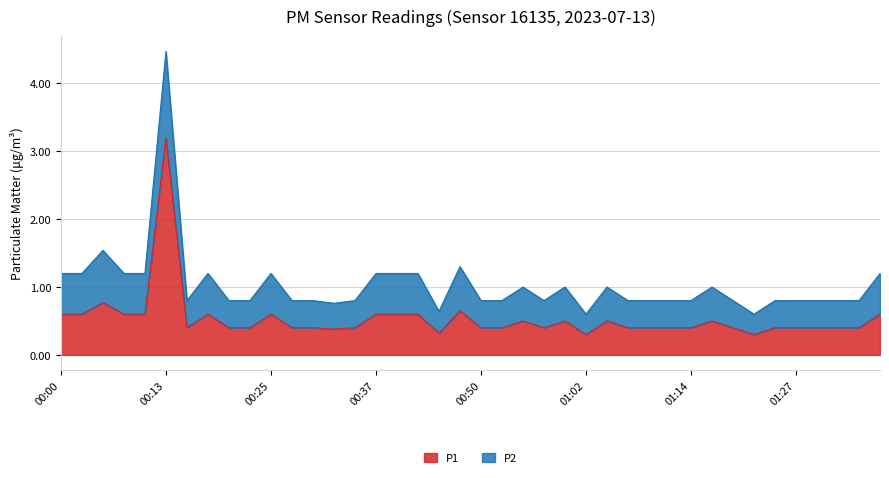

How many lines are shown in the chart?

2